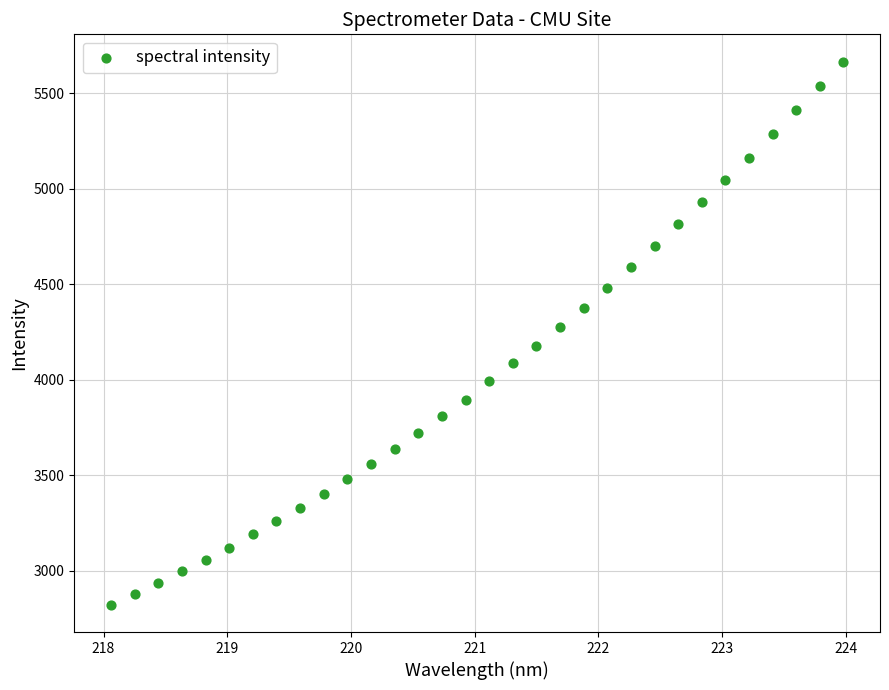

What is the range of Y values (max minus min)?

2847.2